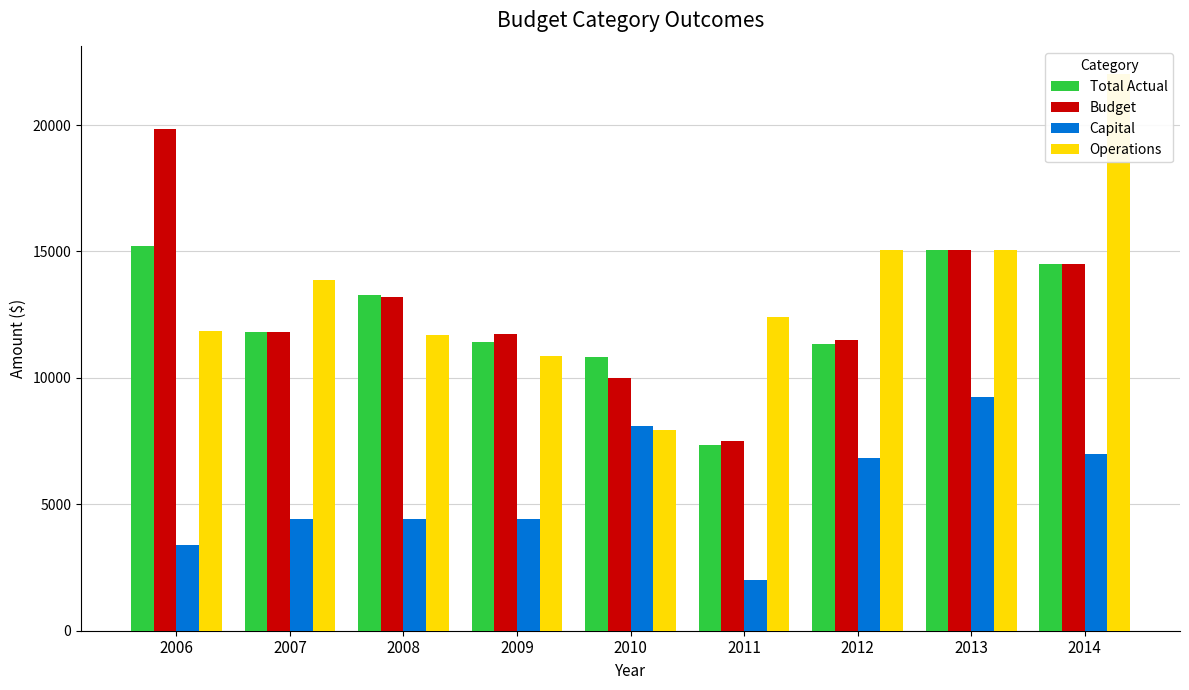

How many values in the Capital series exceed 4434?

5